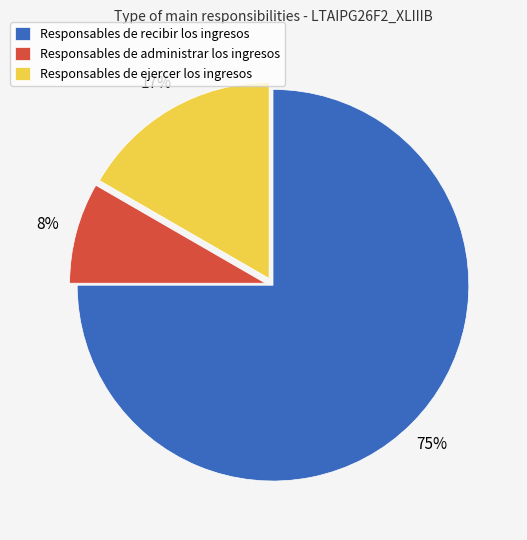

How many slices are in this pie chart?

3